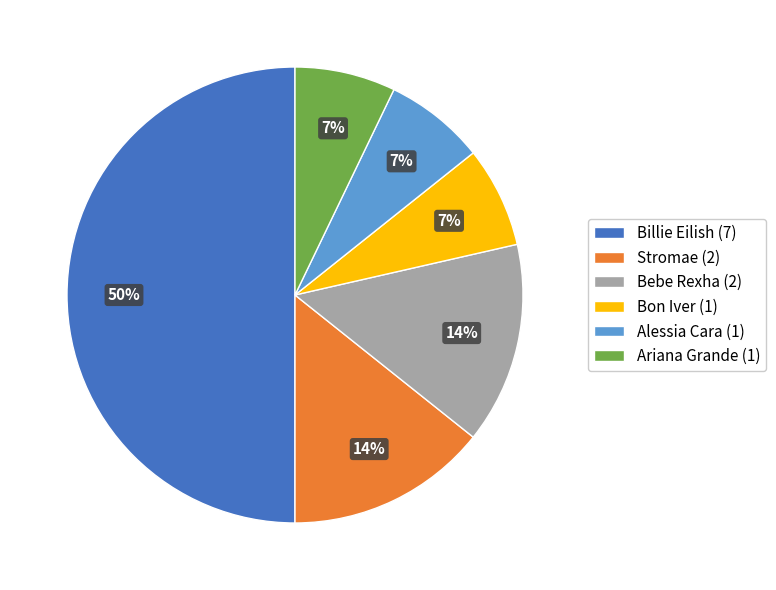

Does Alessia Cara represent more than half of the total?

No